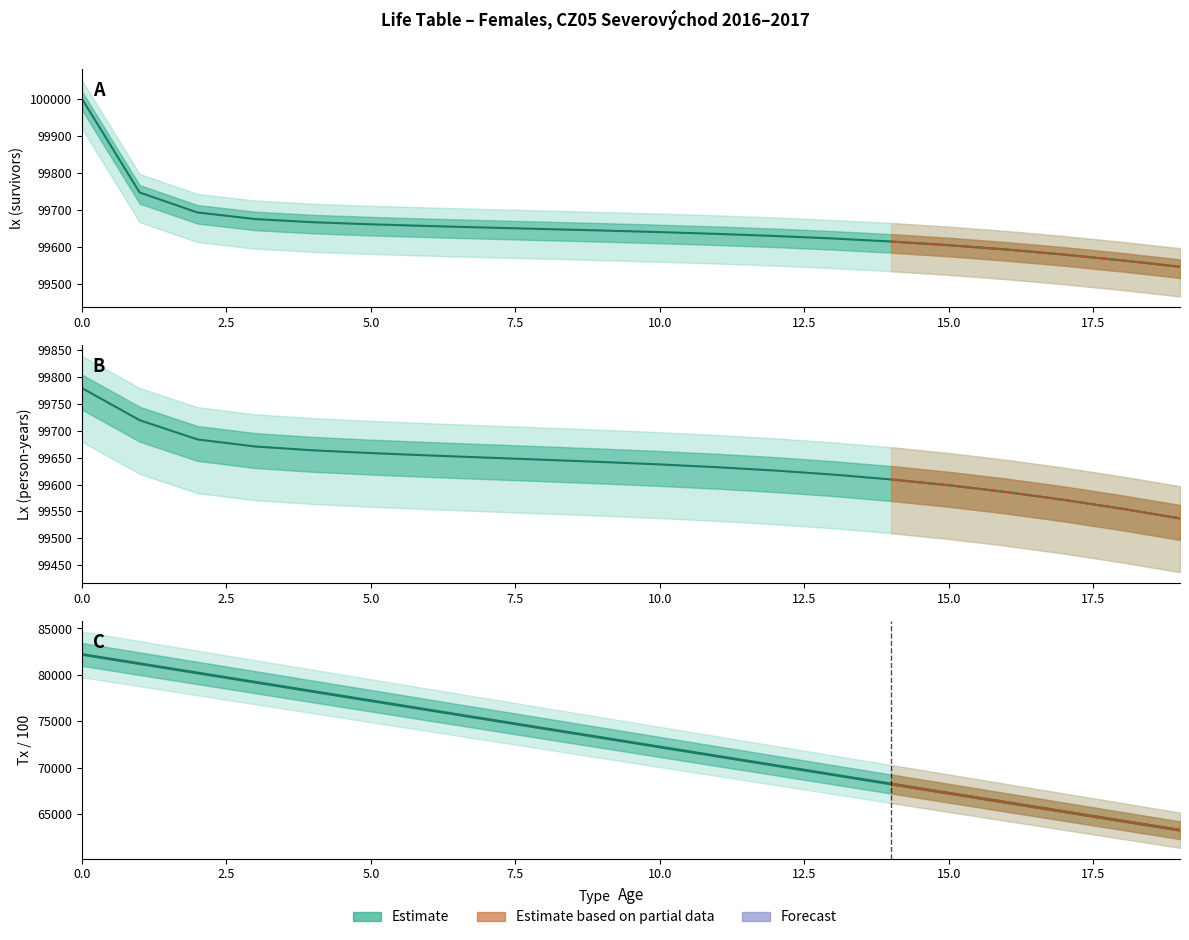

Where is Lx nearest to the value 99658?

5